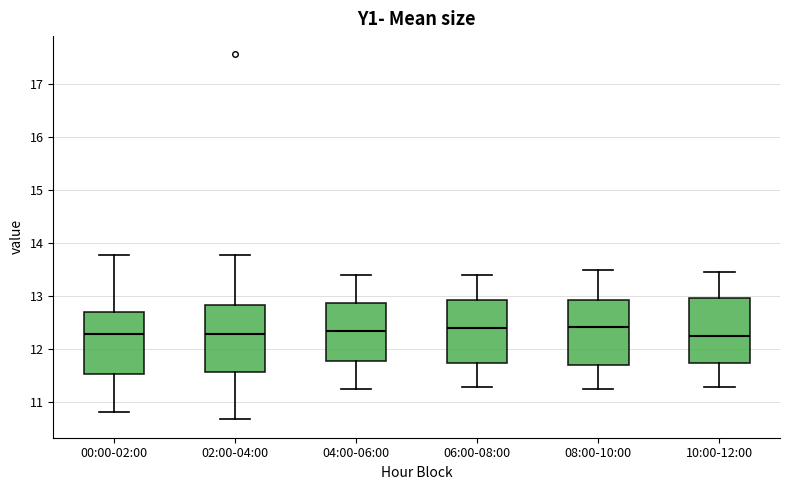

Reading left to right, transcribe this box plot: for each box, give where its median line is, the range the box spans, and where its two whiskers end, as read against the y-axis. The values are not printed on the chart, so give them approximately, as read against the axis.

00:00-02:00: median 12.3, box 11.5 to 12.7, whiskers 10.8 to 13.8
02:00-04:00: median 12.3, box 11.6 to 12.8, whiskers 10.7 to 13.8
04:00-06:00: median 12.4, box 11.8 to 12.9, whiskers 11.3 to 13.4
06:00-08:00: median 12.4, box 11.7 to 12.9, whiskers 11.3 to 13.4
08:00-10:00: median 12.4, box 11.7 to 12.9, whiskers 11.3 to 13.5
10:00-12:00: median 12.3, box 11.7 to 13.0, whiskers 11.3 to 13.5